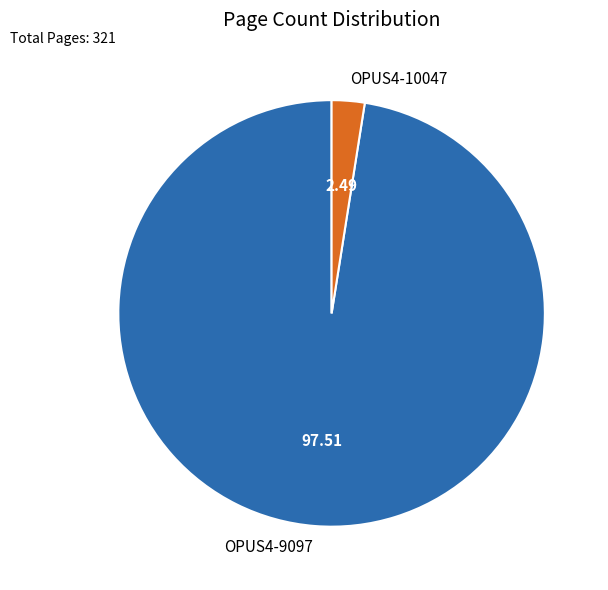

Is there any slice that represents more than half of the pie?

Yes